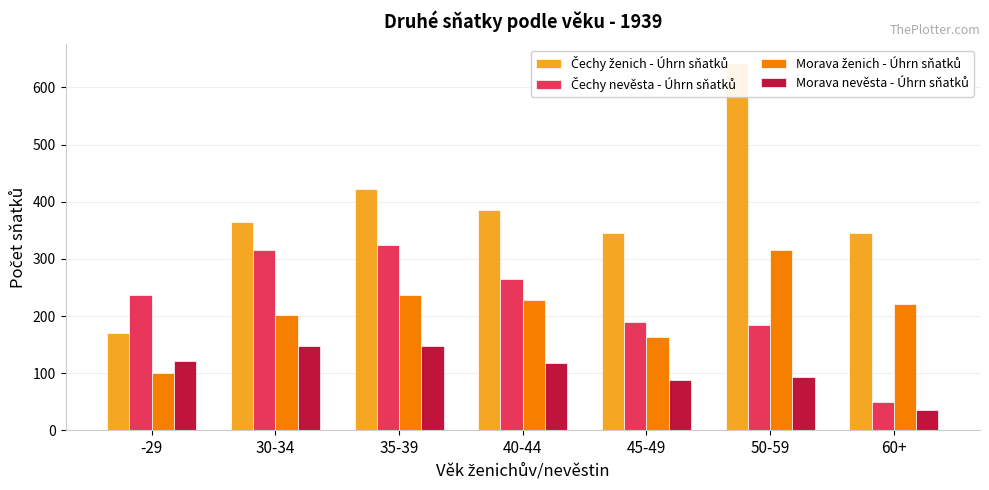

How many bars are there in total?

28